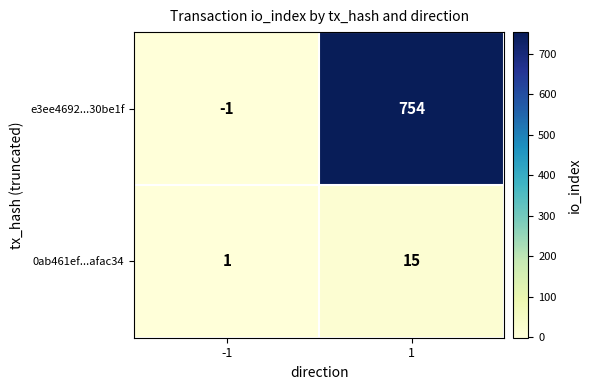

At 1, list the series in order from largest to smallest.

e3ee4692...30be1f, 0ab461ef...afac34